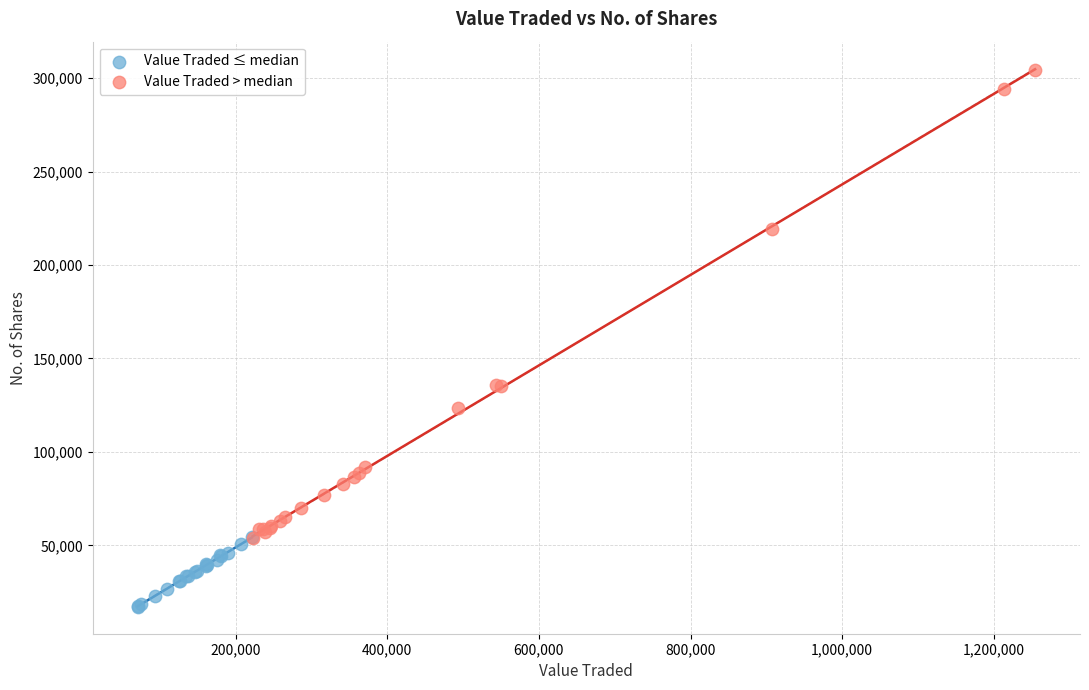

Which series has the widest spread of Y values?

Value Traded > median